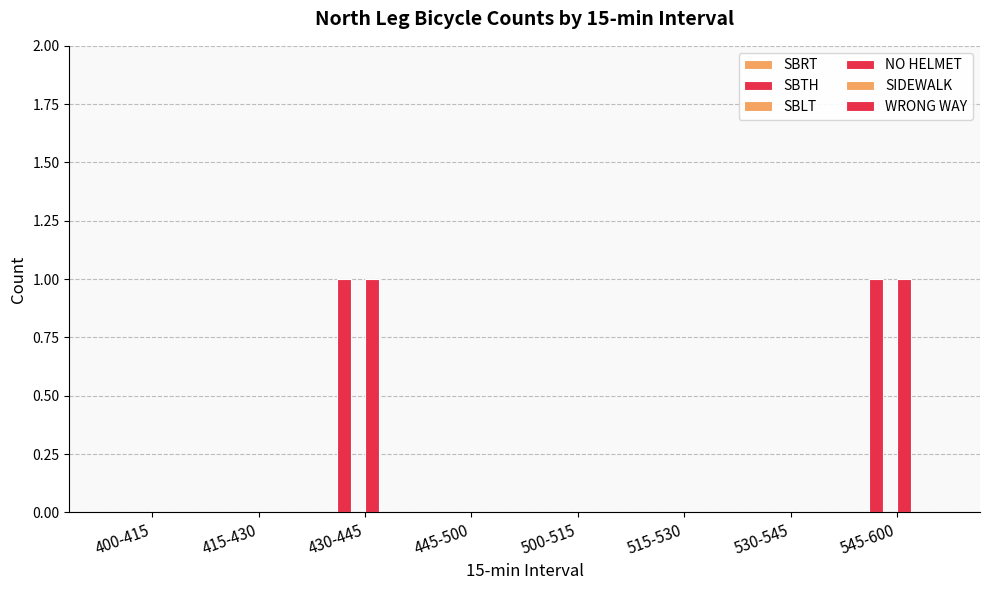

Reading left to right, transcribe all the data shown in this chart.

SBRT: 0	0	0	0	0	0	0	0
SBTH: 0	0	1	0	0	0	0	1
SBLT: 0	0	0	0	0	0	0	0
NO HELMET: 0	0	1	0	0	0	0	1
SIDEWALK: 0	0	0	0	0	0	0	0
WRONG WAY: 0	0	0	0	0	0	0	0